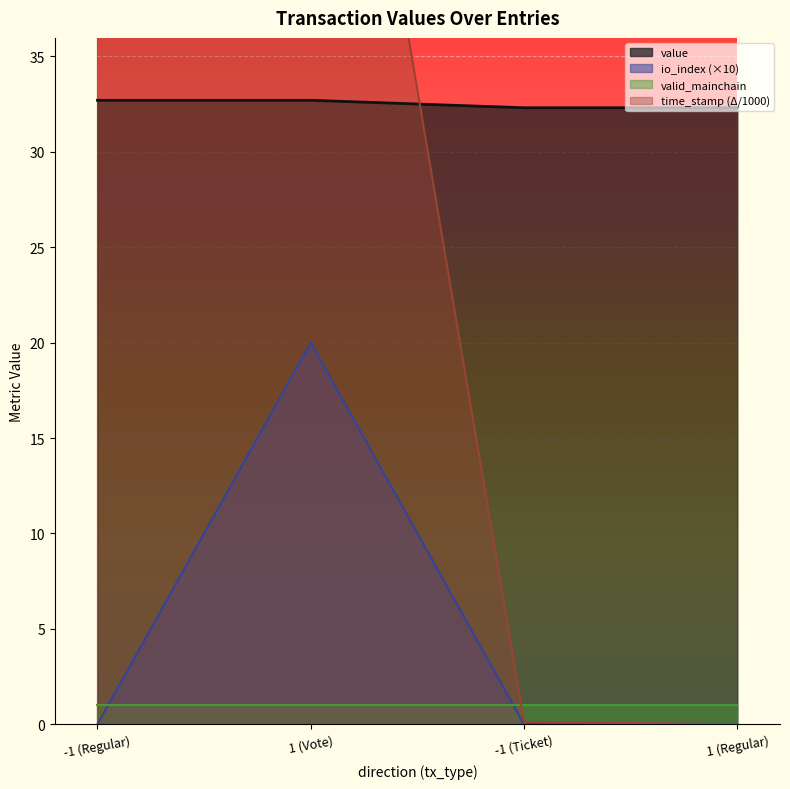

Where does the time_stamp_norm series first go above 66?

-1 (Regular)